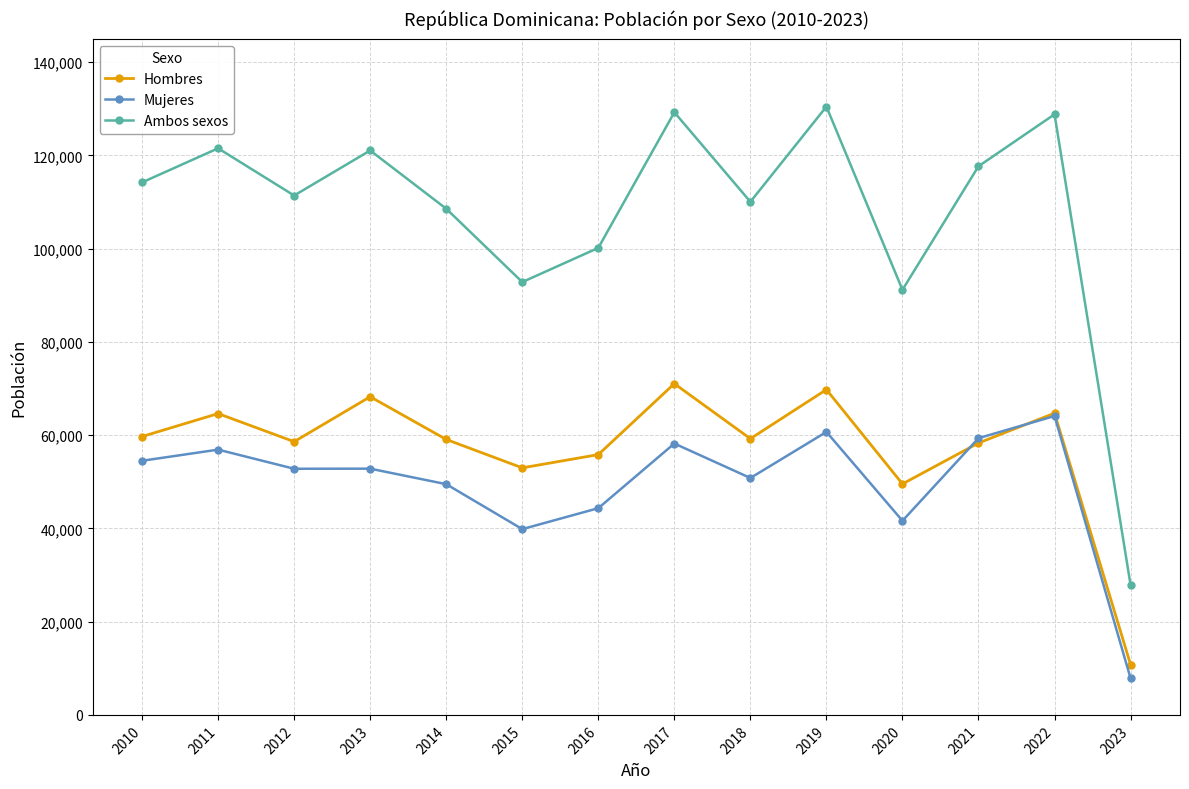

Is the value of Ambos sexos at 2012 greater than the value of Hombres at 2012?

Yes